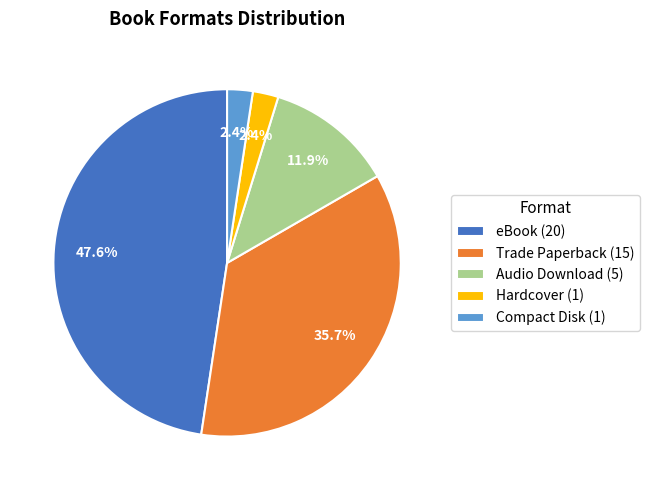

Does any single category account for the majority?

No